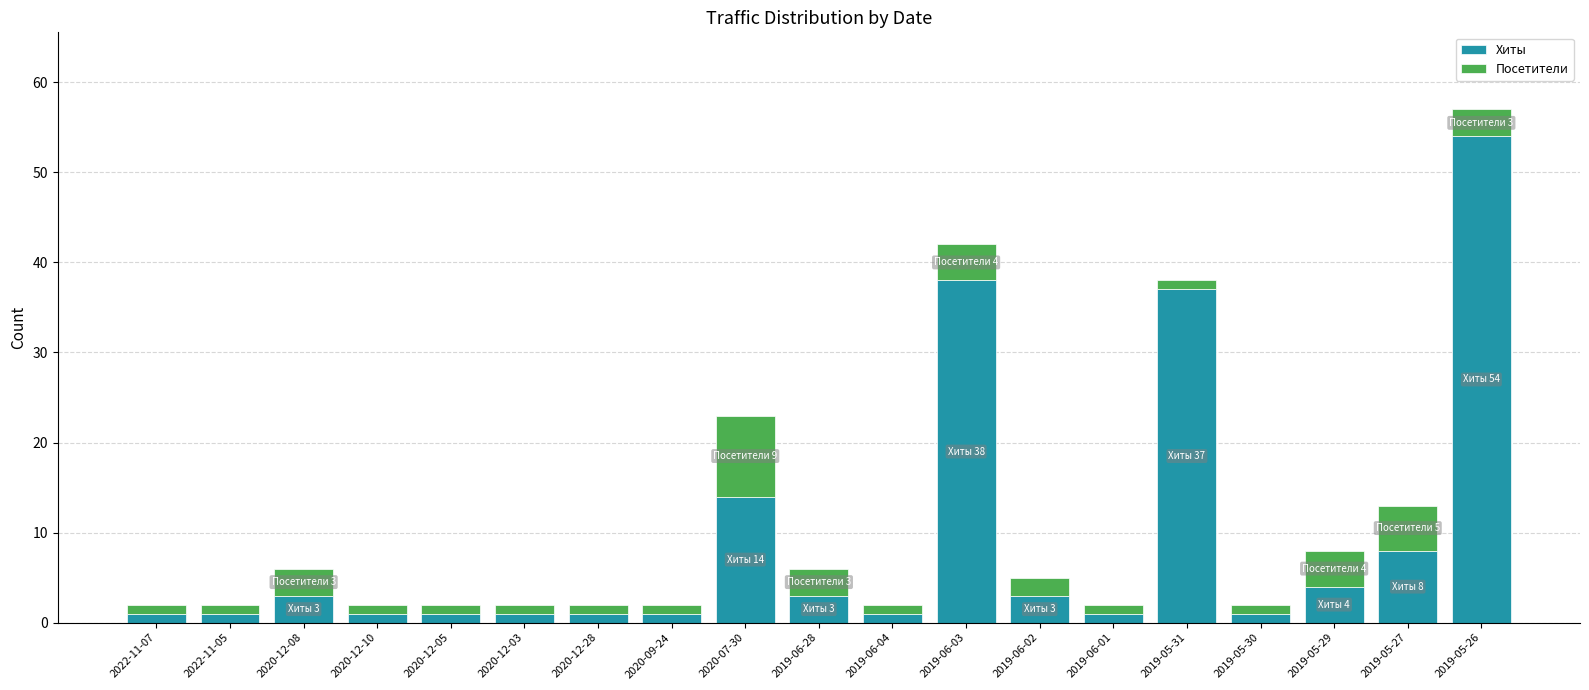

How many bars are there in total?

19